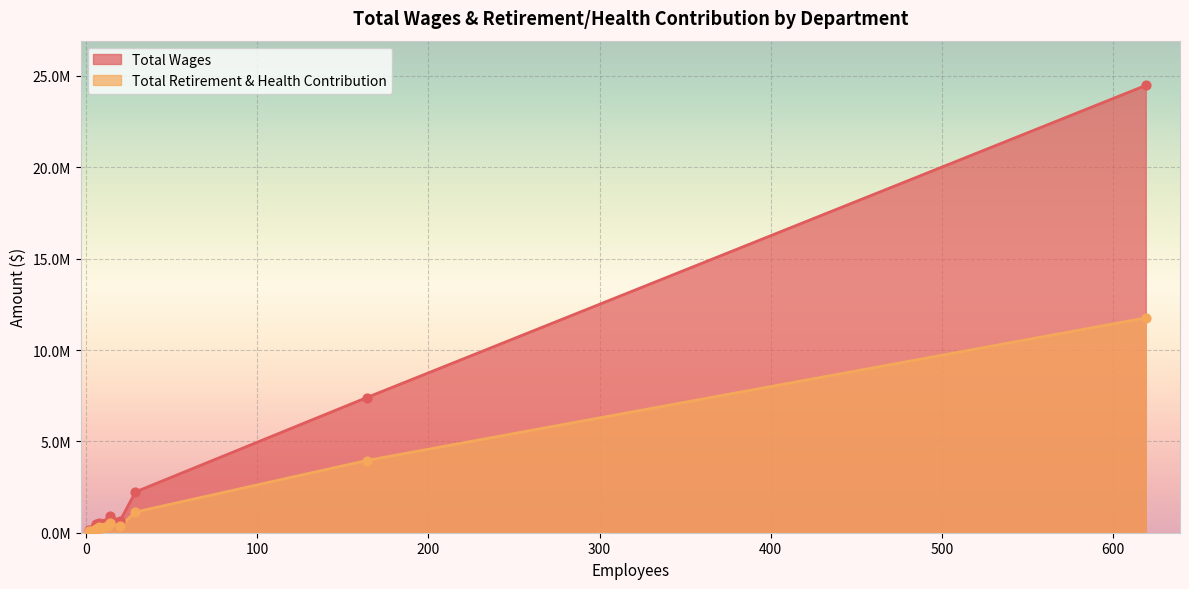

What is the total value across all series at Road Supervisors (A)?

1442996